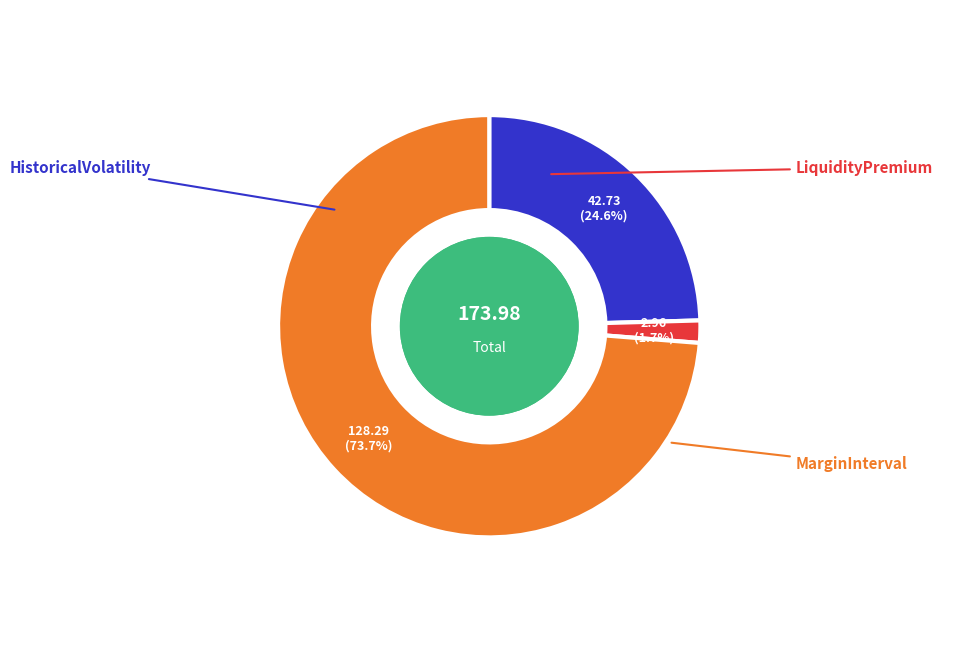

Is there a majority slice in this chart?

Yes